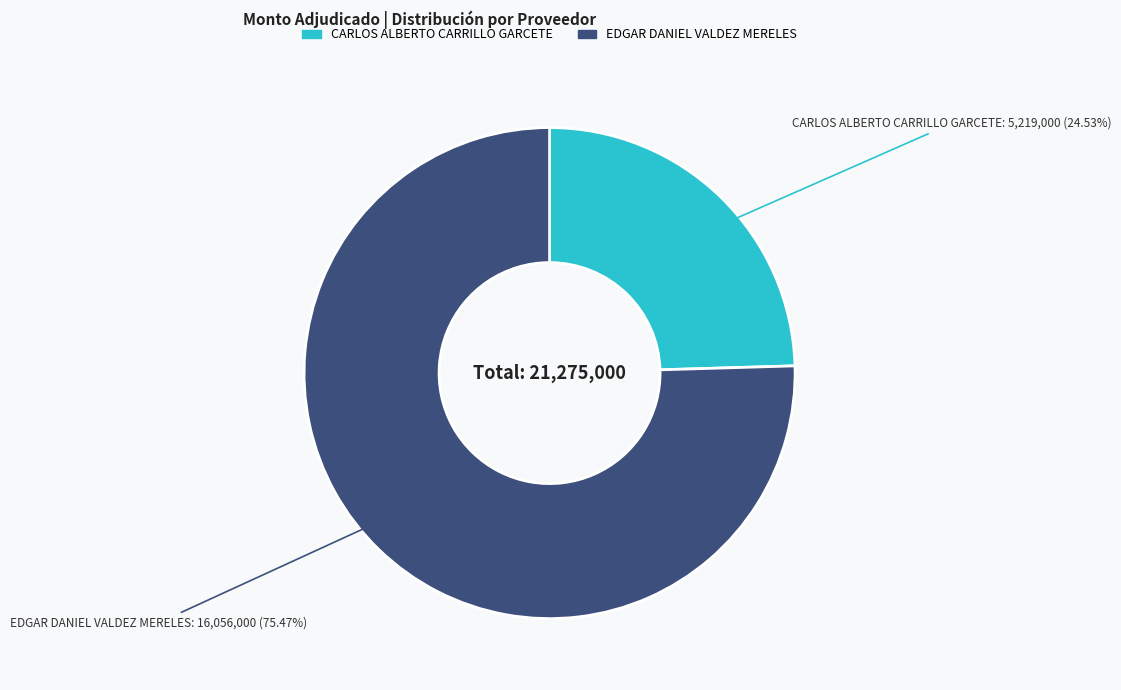

Is there a majority slice in this chart?

Yes